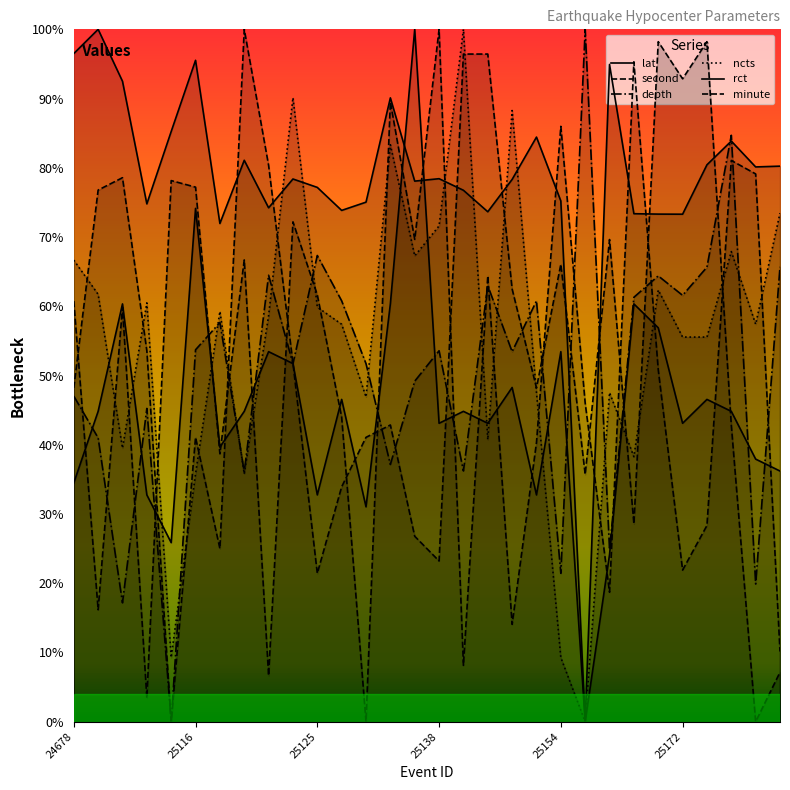

At which category does second reach its first local valley?

24968